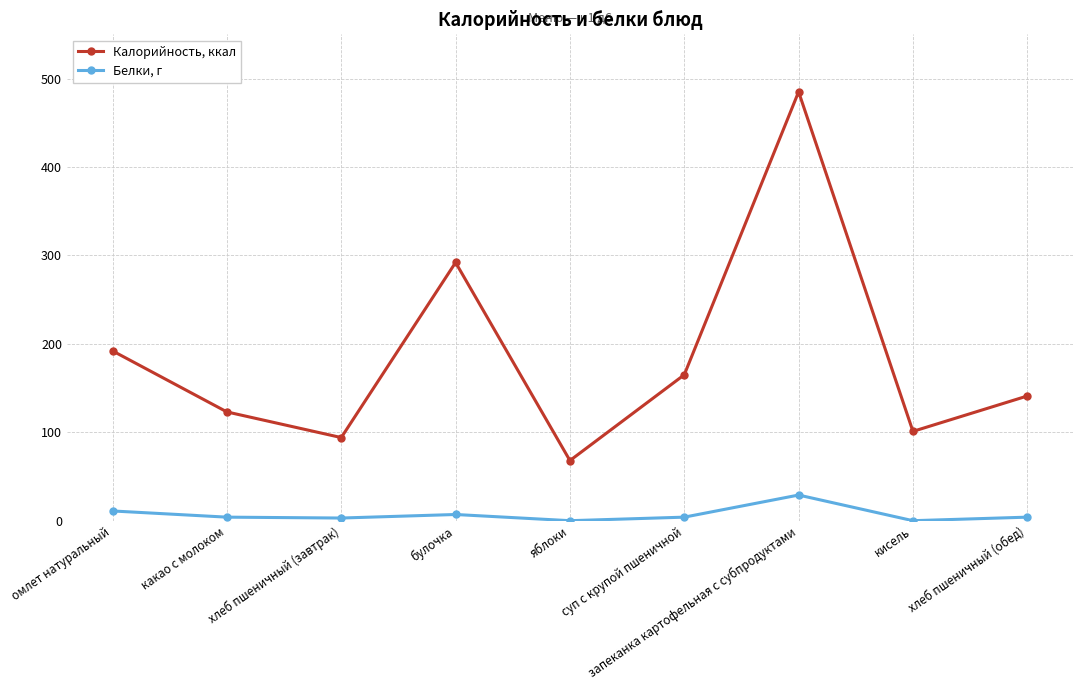

What is the average value of the Белки, г series?

7